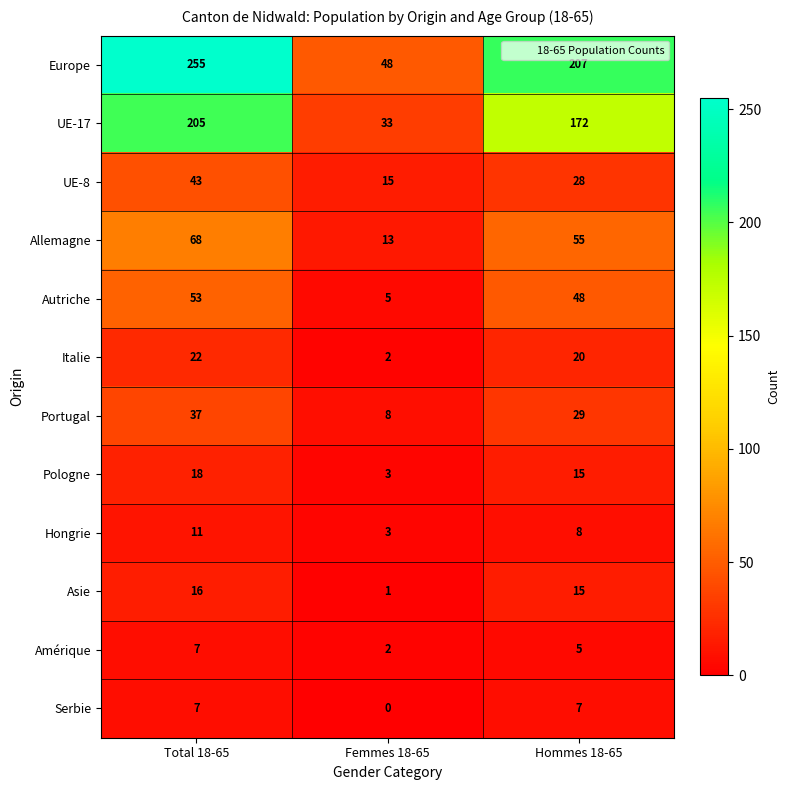

What is the sum of all Allemagne values?

136